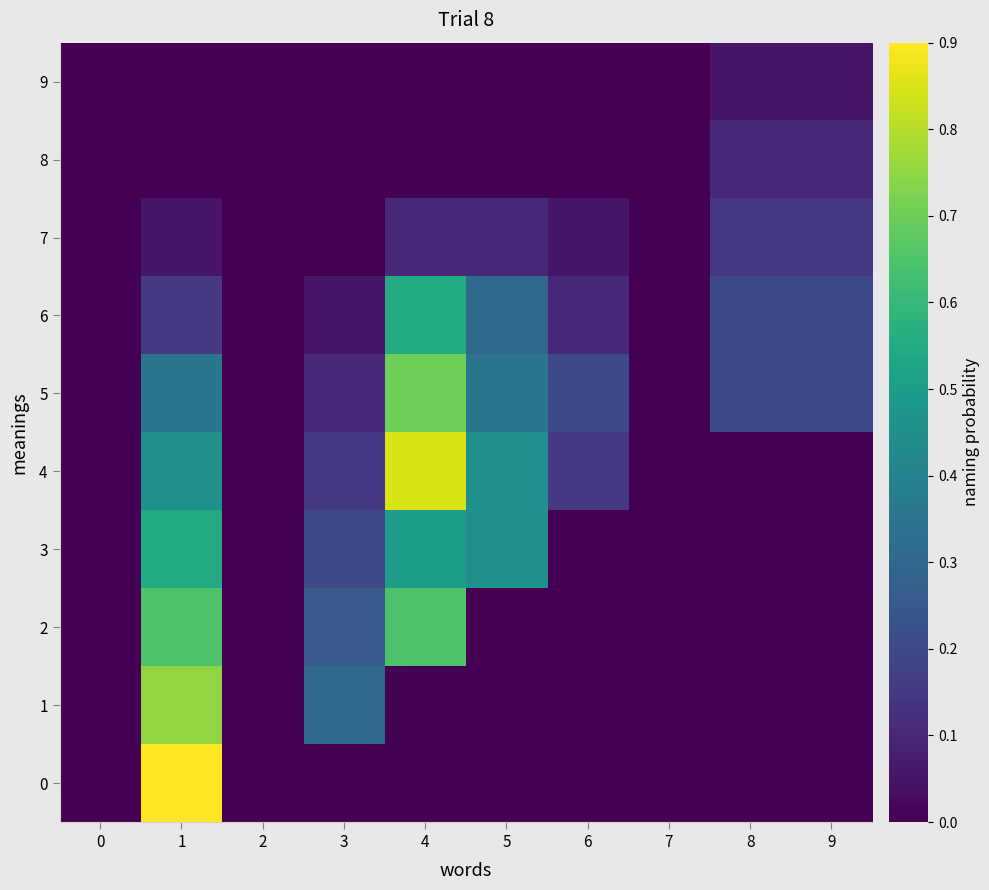

Which series has the largest total across all categories?

5